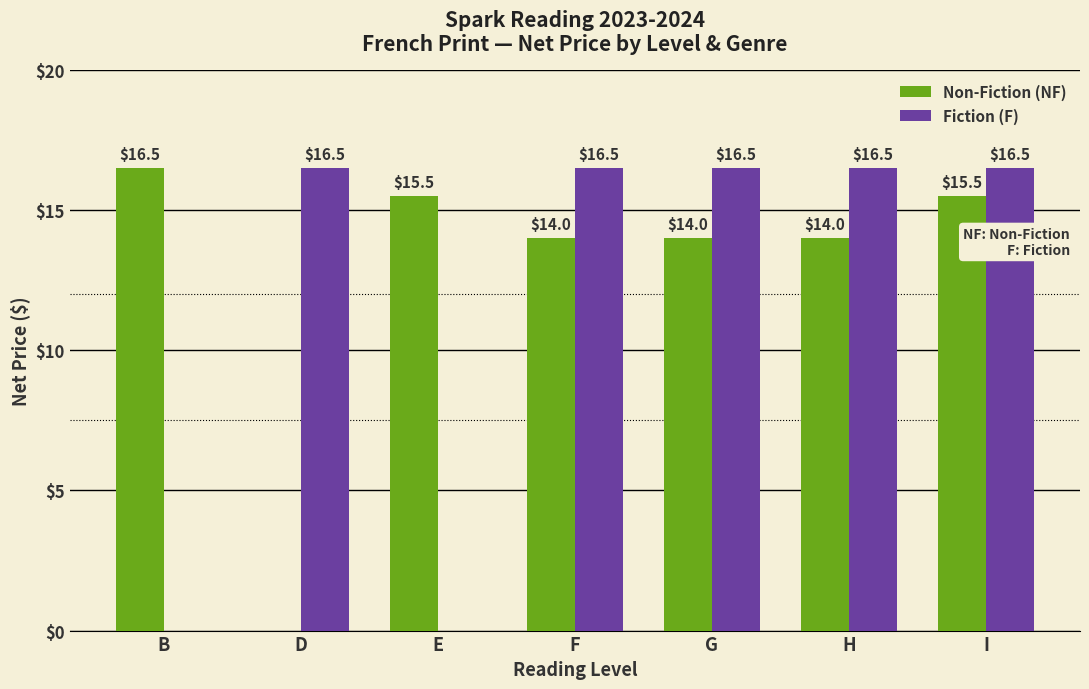

At which label does Fiction (F) first exceed 16?

D